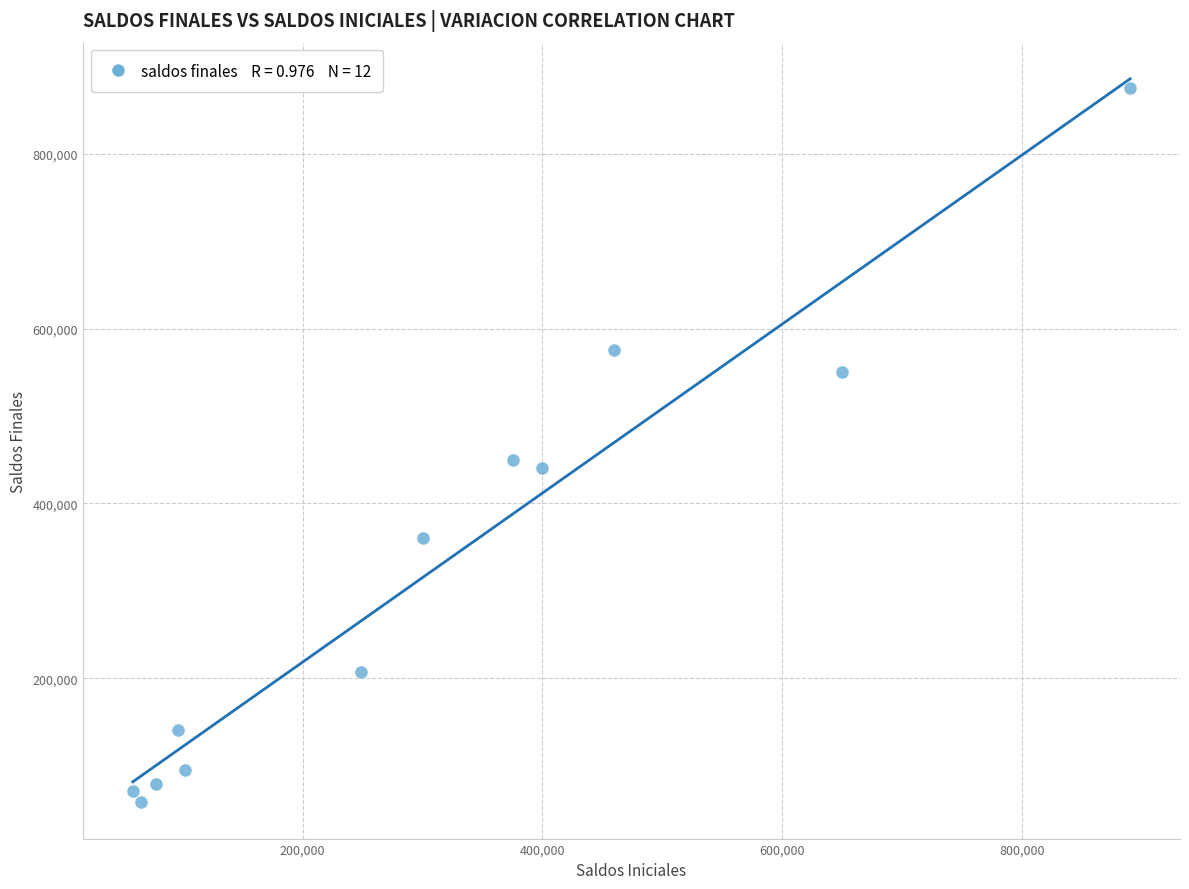

What Y value in the scatter plot is closest to 466500?

450000